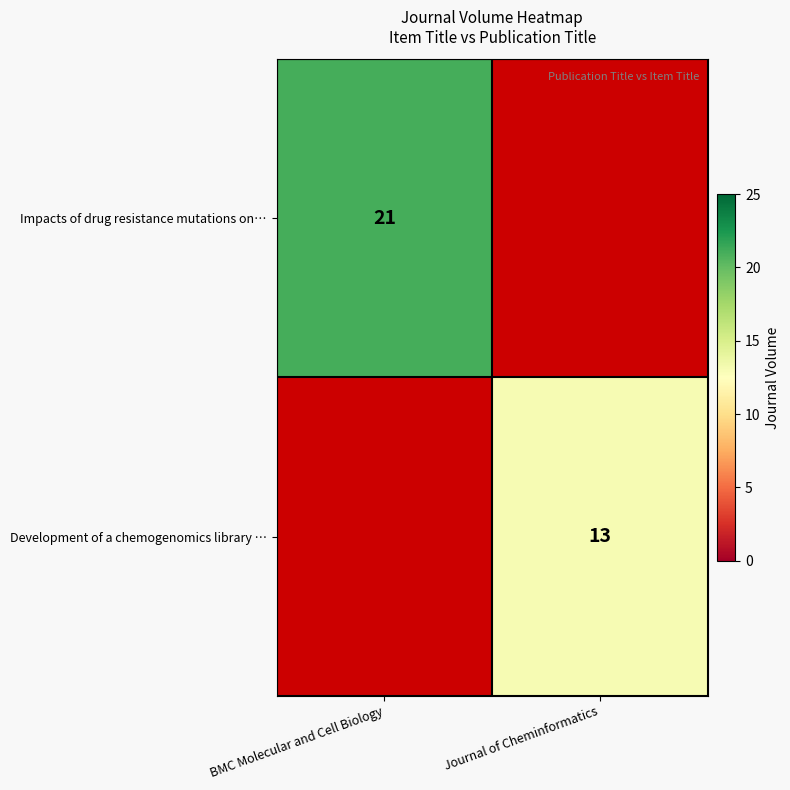

The value of Impacts of drug resistance mutations on… at BMC Molecular and Cell Biology is 21. True or false?

True